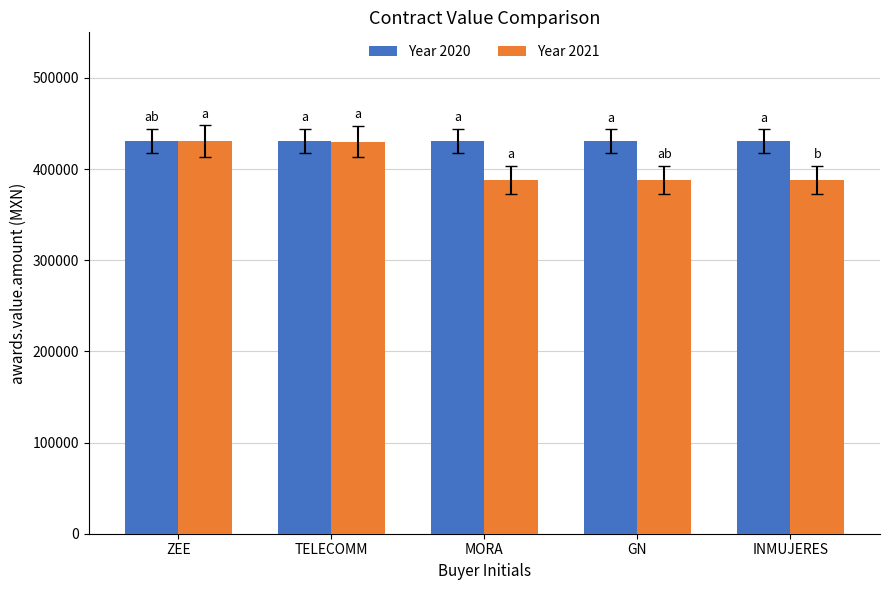

What is the difference between the highest and lowest values at GN?

43034.0